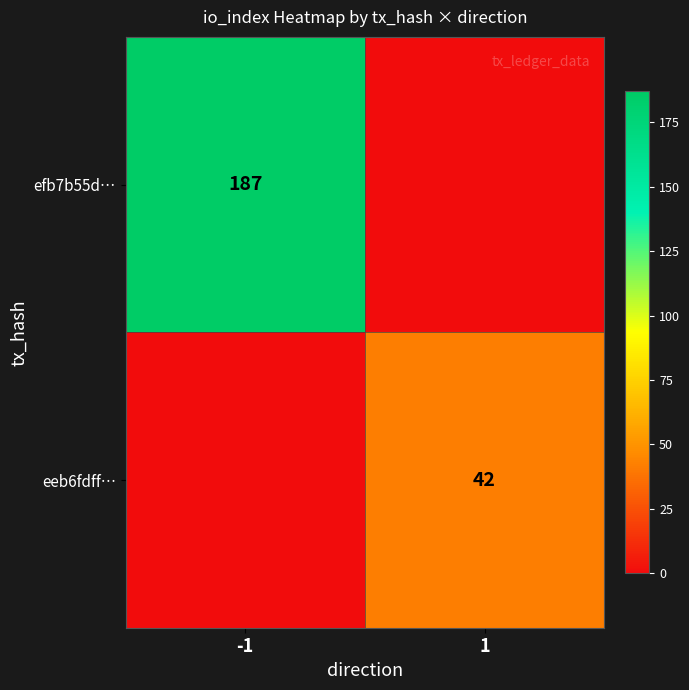

Which has a higher value, 1 or -1?

-1